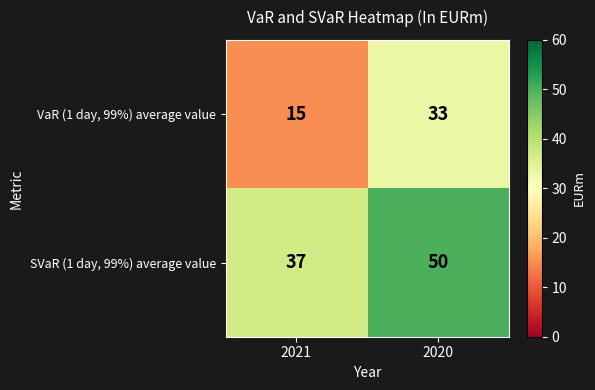

At how many categories does at least one series exceed 16?

2